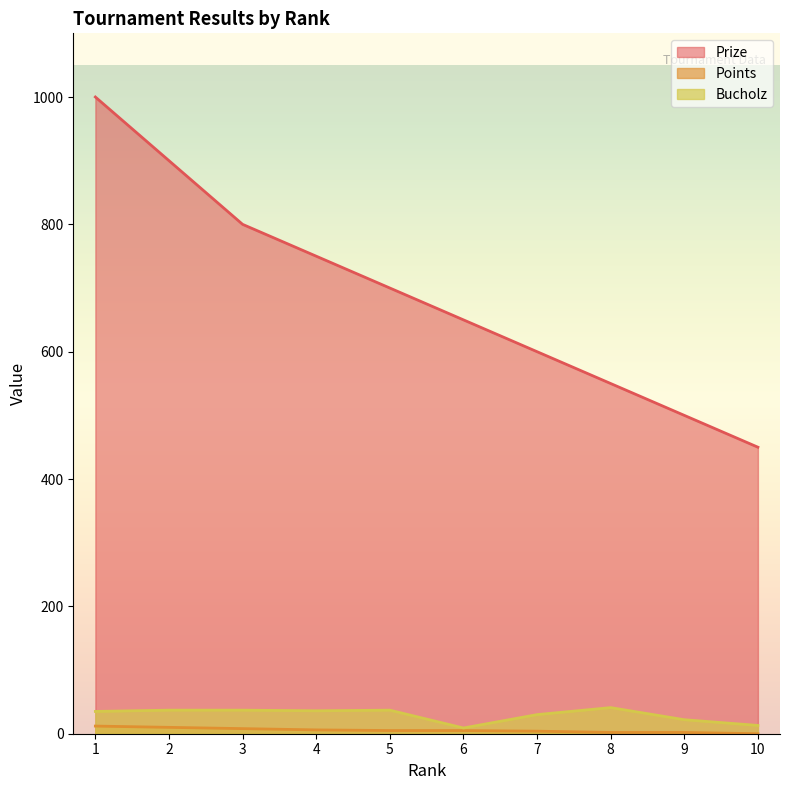

At 10, list the series in order from largest to smallest.

Prize, Bucholz, Points